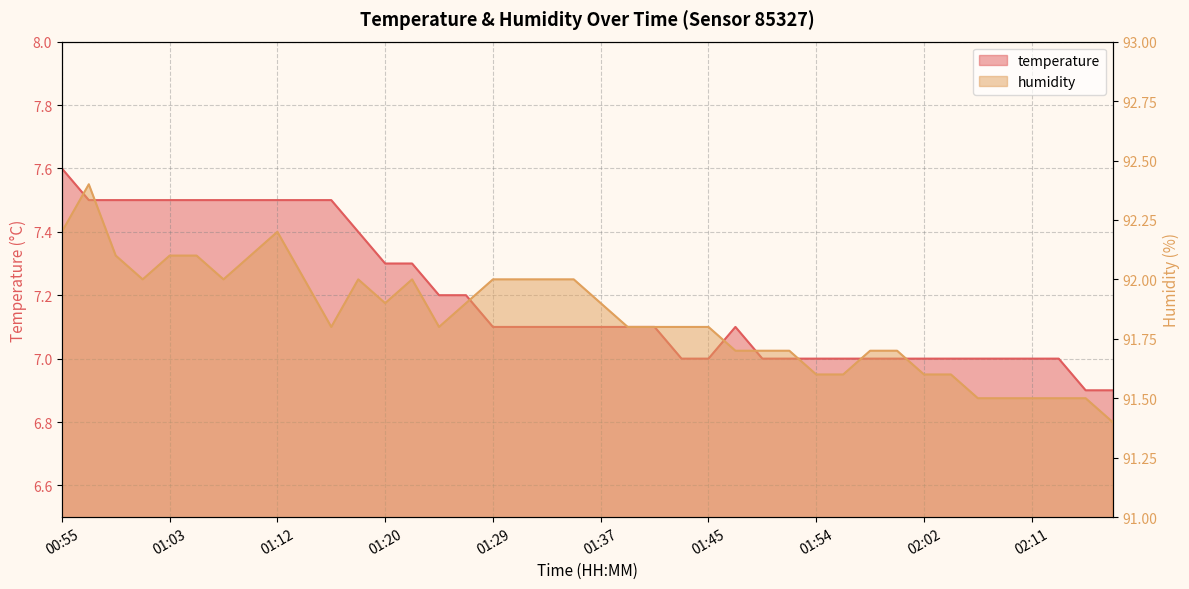

How many distinct data groups are displayed?

2